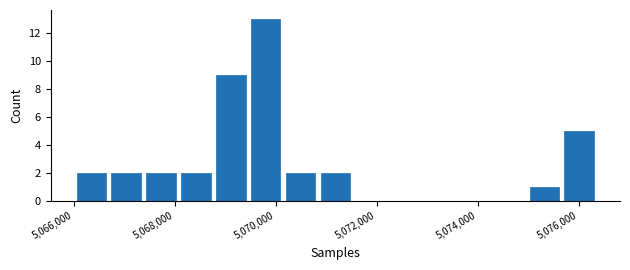

Around what value on the x-axis is the tallest bar? Give the approximate position of its centre, as read against the axis.

5069800